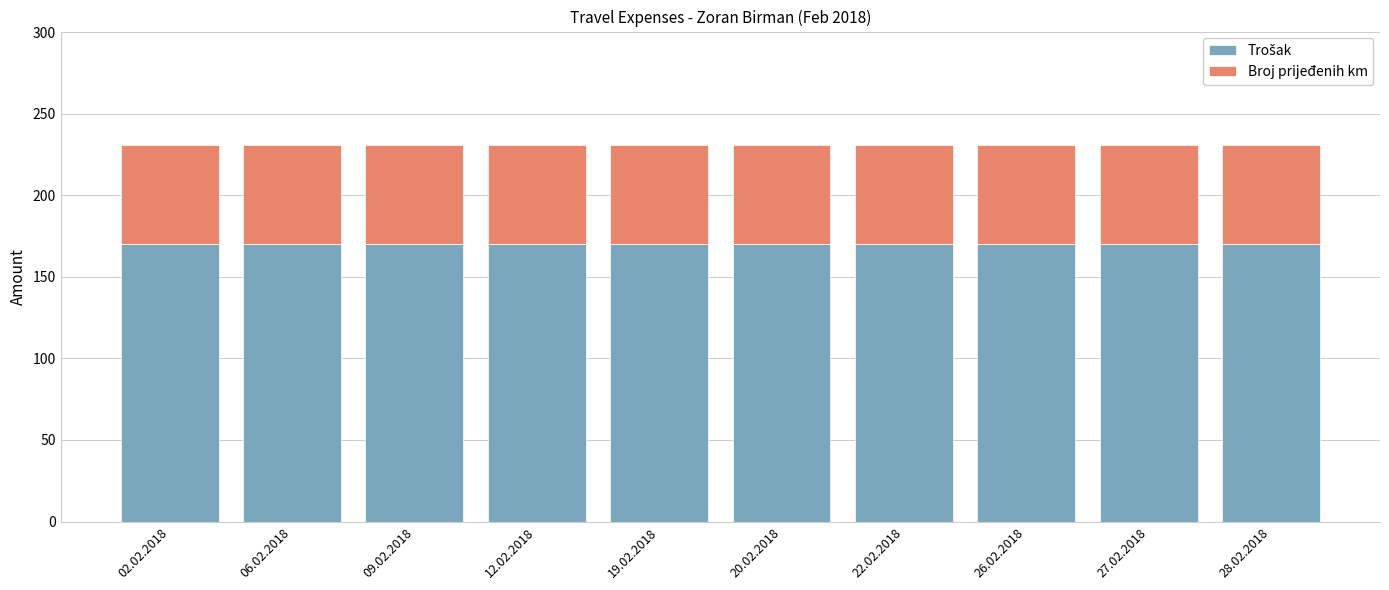

What is the total value across all series at 26.02.2018?

231